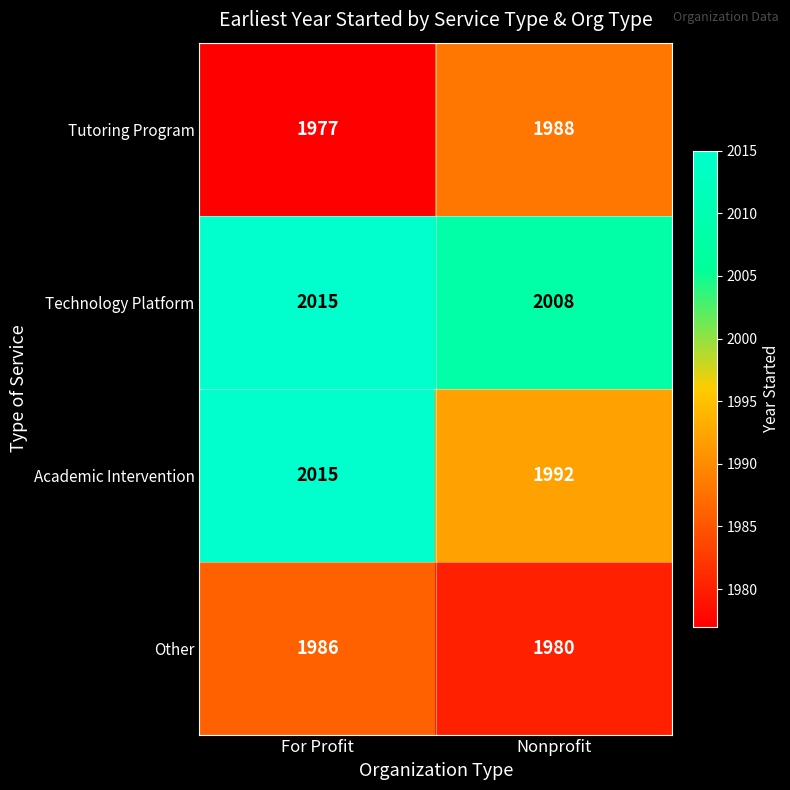

At which category is the sum across all series the highest?

For Profit